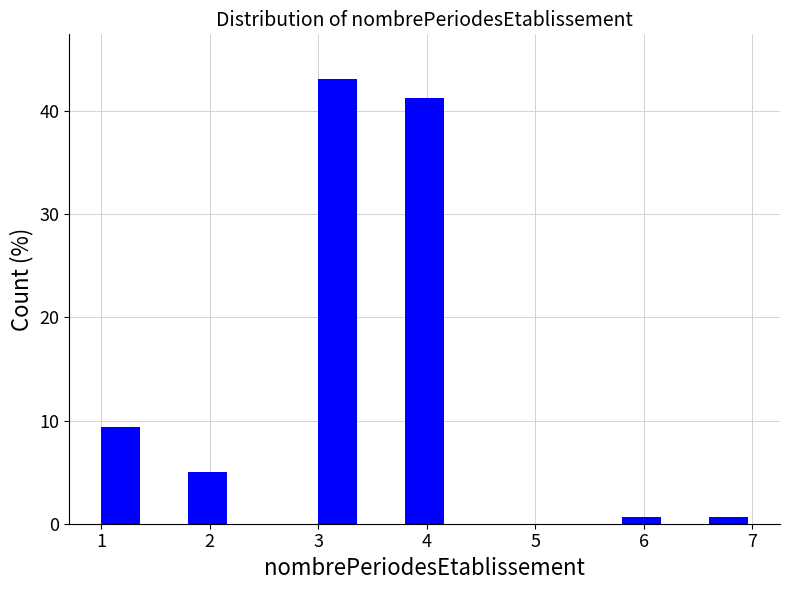

What is the height of the bar covering 1.0 to 1.4 on the x-axis? The values are not printed on the chart, so give them approximately, as read against the axis.

9